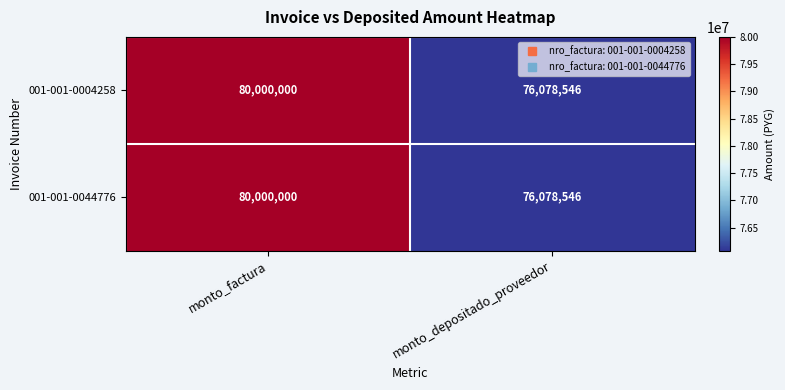

Read the 001-001-0004258 value at monto_factura.

80000000